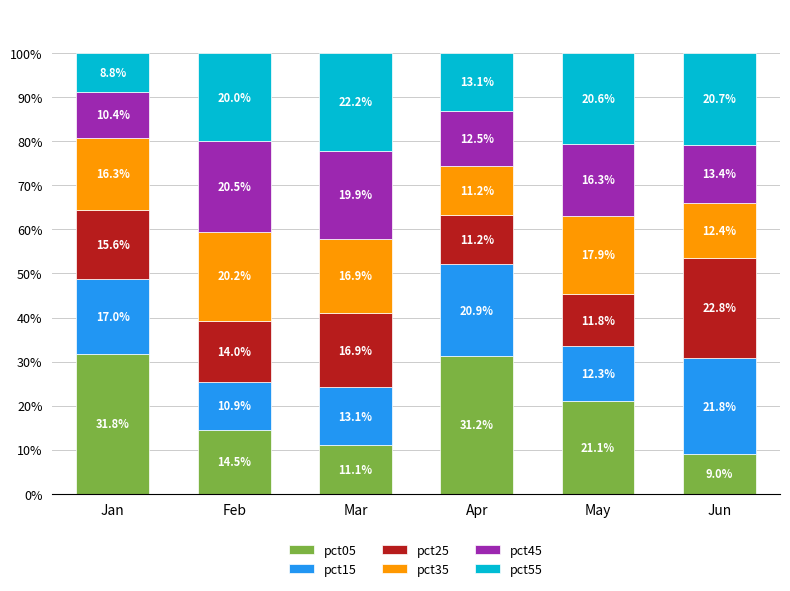

Reading left to right, list the values for the pct05 series.

31.8	14.5	11.1	31.2	21.1	9.0